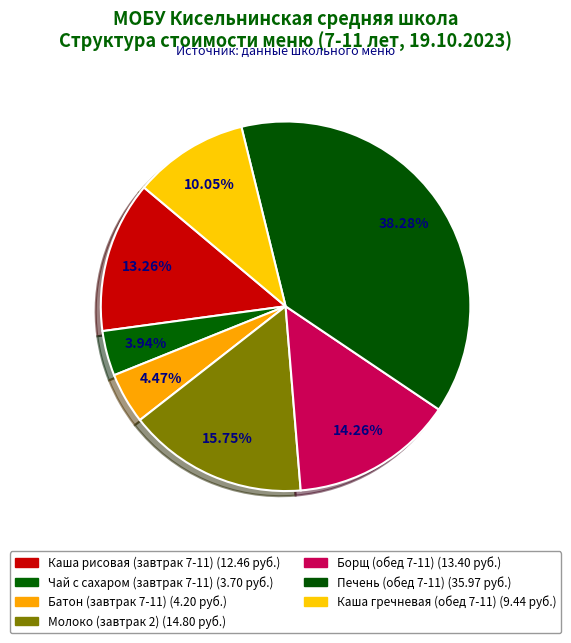

To the nearest percent, what is the average slice percentage?

14%